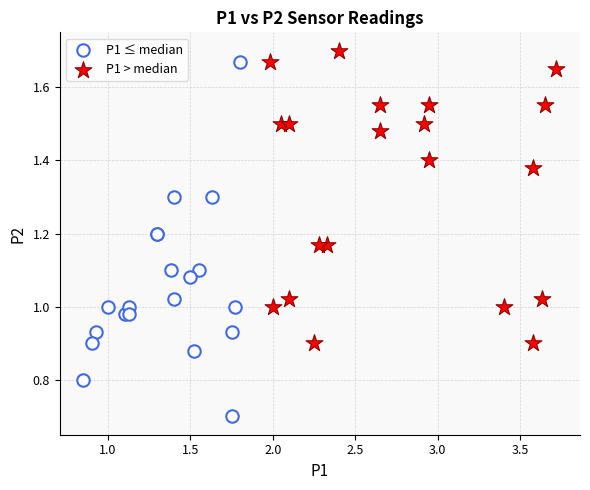

Which series has the widest spread of Y values?

P1 ≤ median